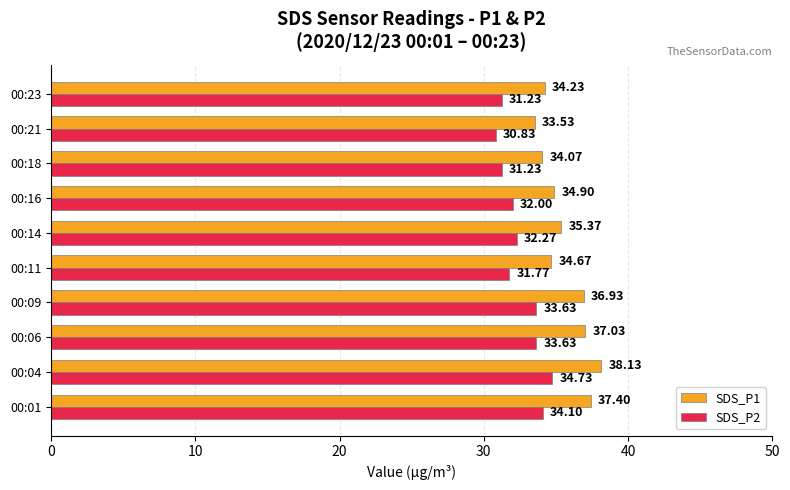

Between 00:01 and 00:11, which series saw the biggest shift?

SDS_P1